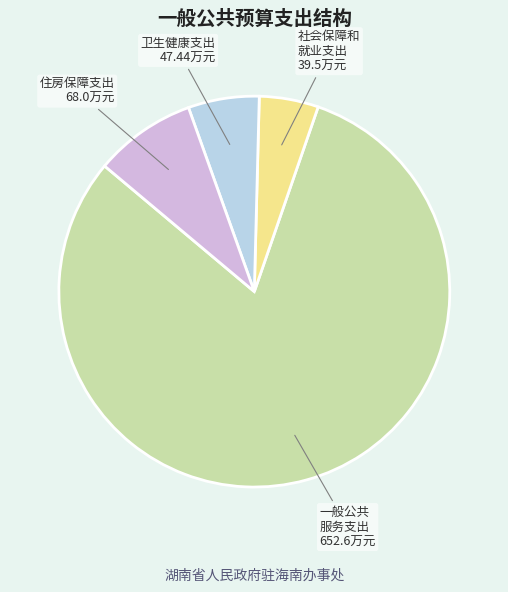

The 住房保障支出 slice represents 8% of the pie. True or false?

True